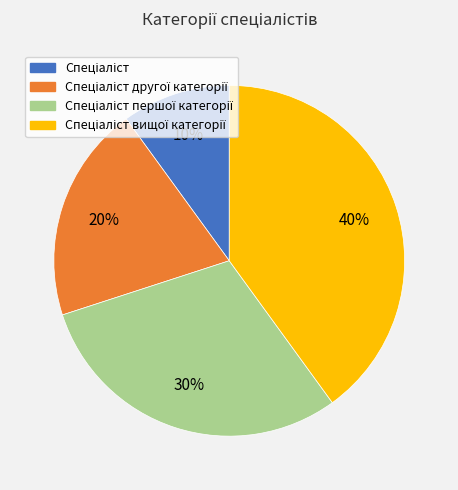

To the nearest percent, what is the average slice percentage?

25%